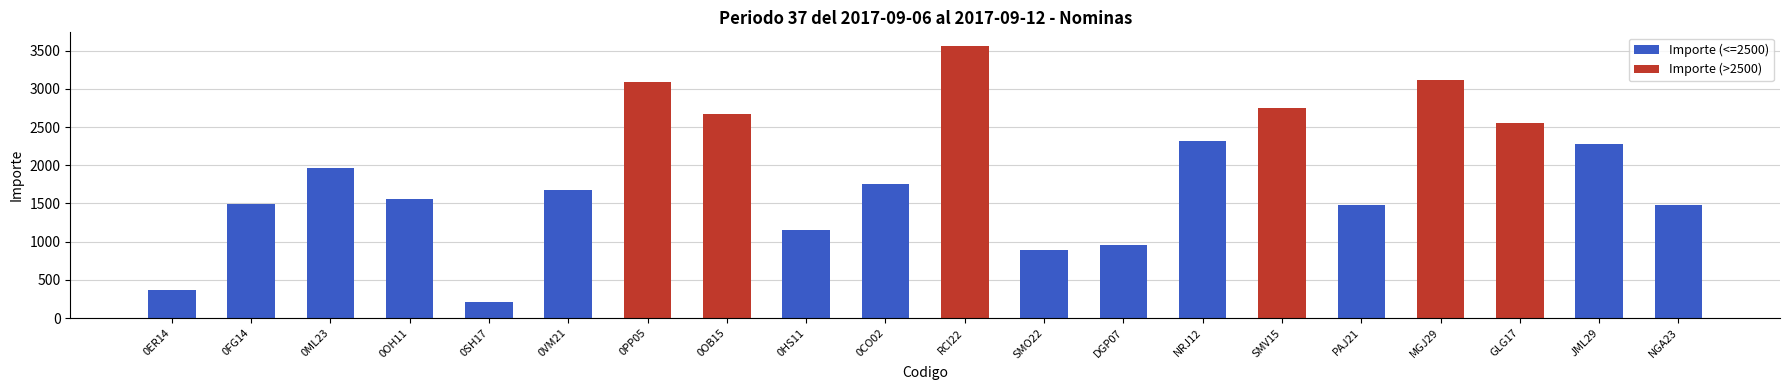

List the labels in order of value, largest first.

RCI22, MGJ29, 0PP05, SMV15, 0OB15, GLG17, NRJ12, JML29, 0ML23, 0CO02, 0VM21, 0OH11, 0FG14, NGA23, PAJ21, 0HS11, DGP07, SMO22, 0ER14, 0SH17